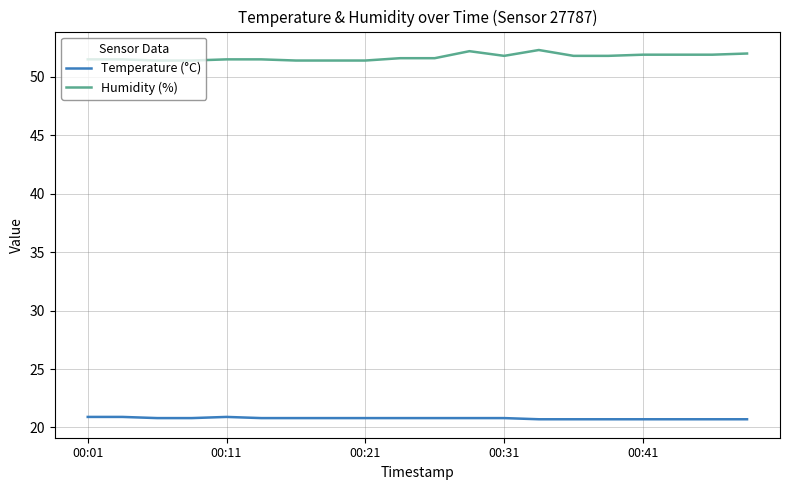

What is the smallest value displayed?

20.7